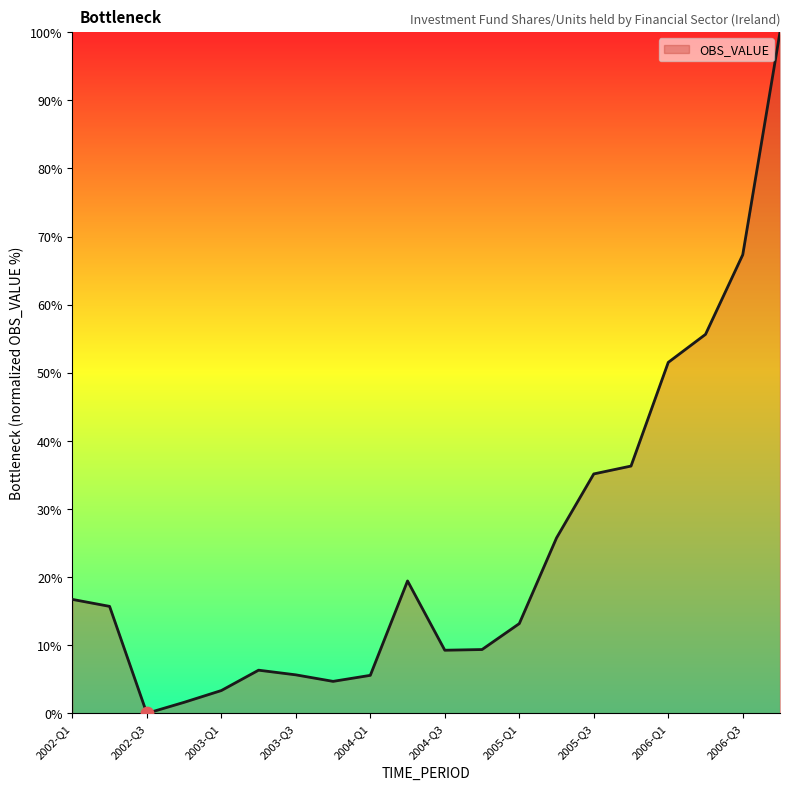

What is the greatest value displayed?

100.0